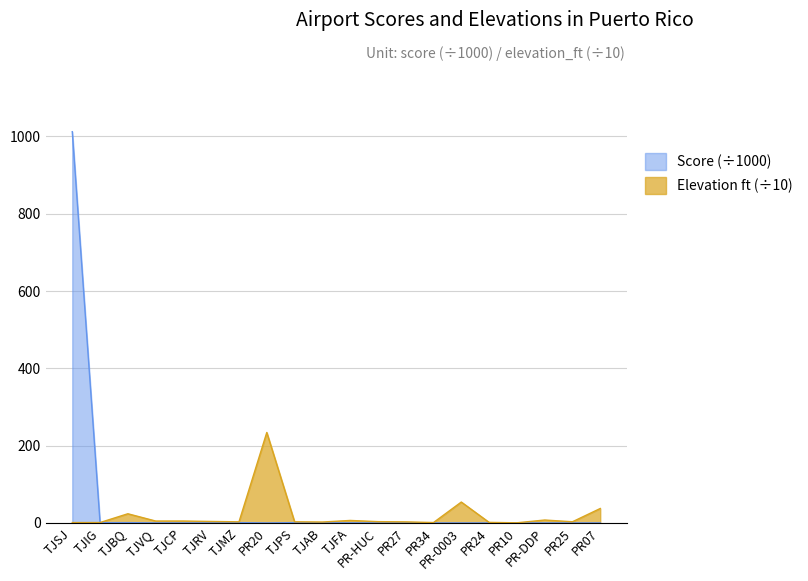

Which series has the largest range (max minus min)?

Score (÷1000)